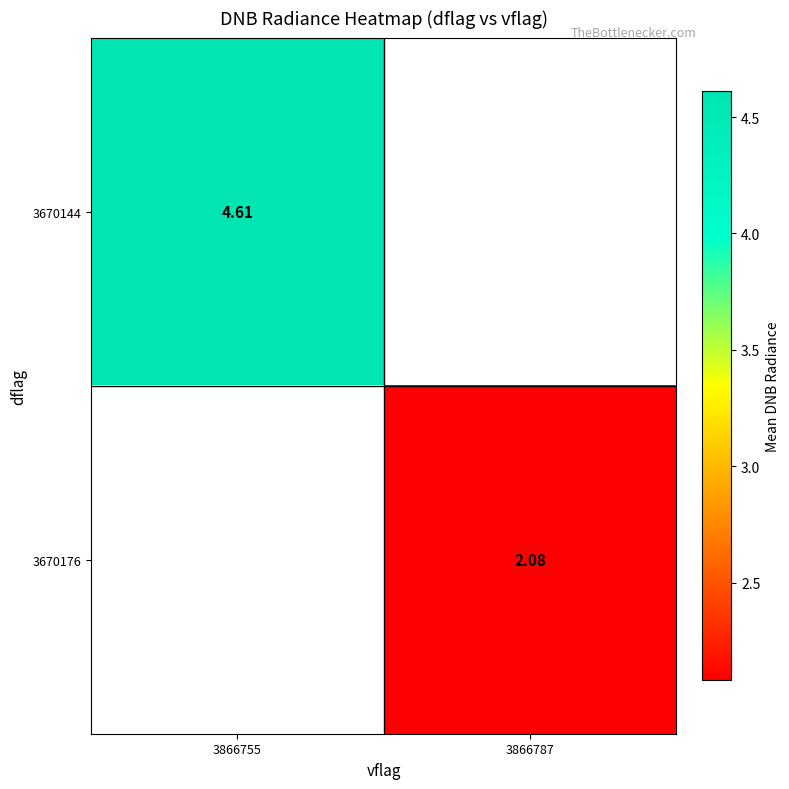

The value of 3670176 at 3866787 is 3.4. True or false?

False